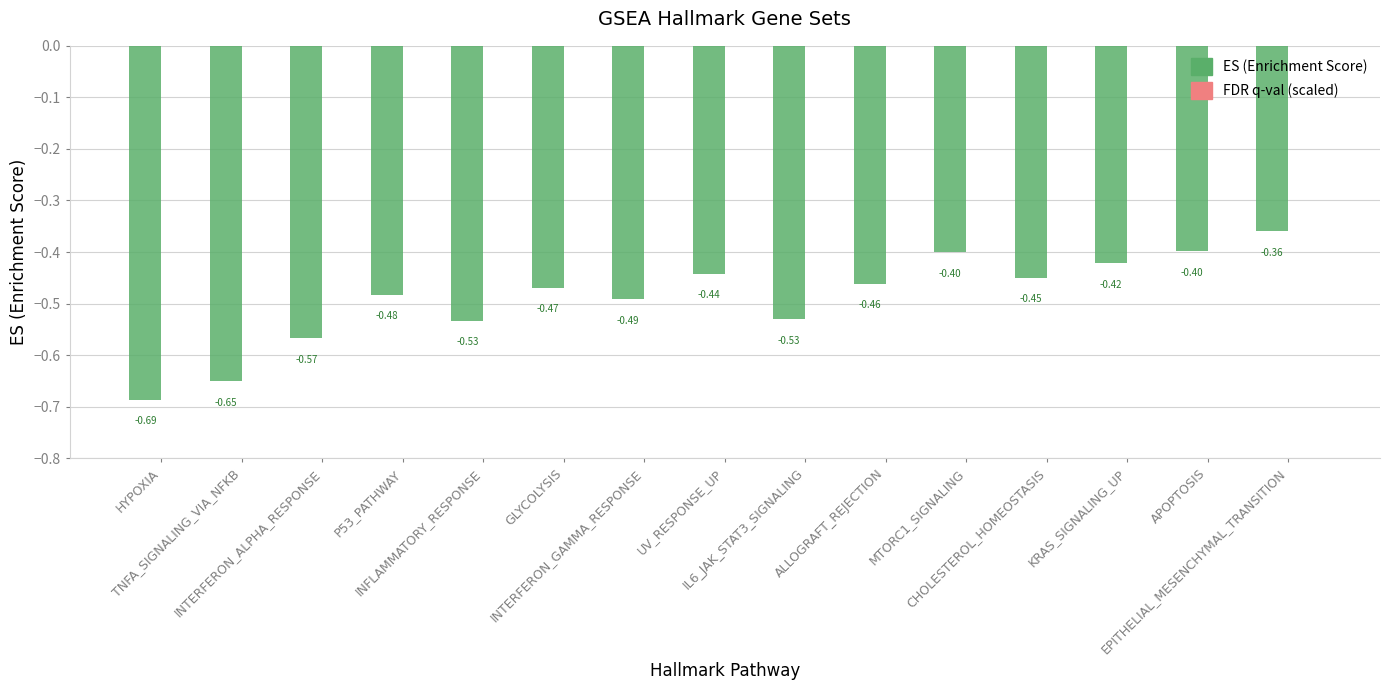

Which series changed the most between GLYCOLYSIS and APOPTOSIS?

ES (Enrichment Score)